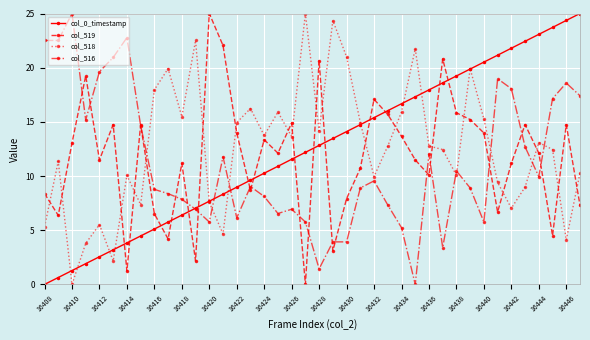

How many values in the col_0_timestamp series are below 12?

19